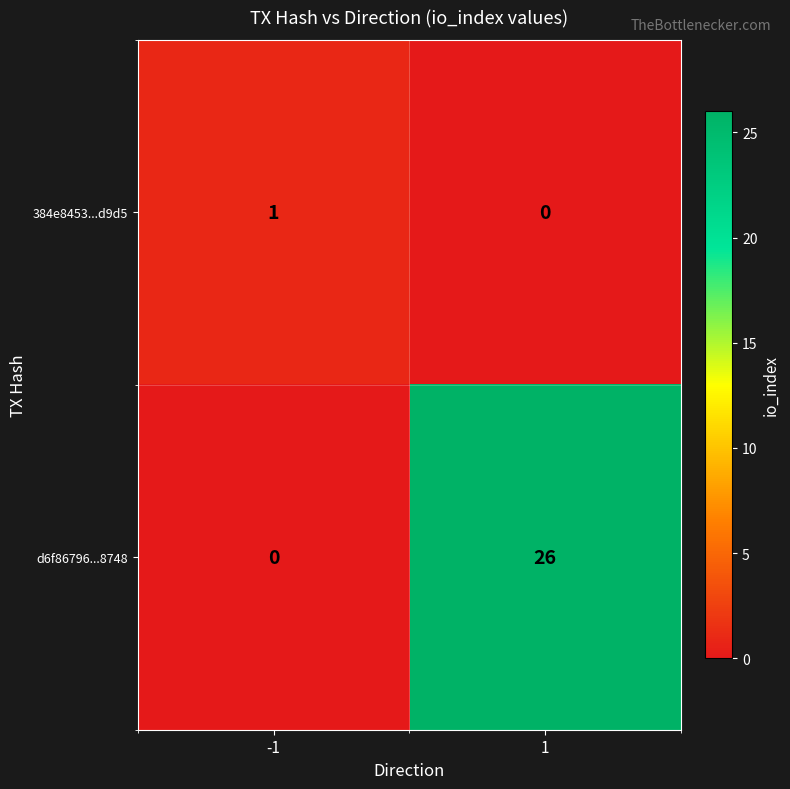

The d6f86796...8748 series shows 0 at -1. True or false?

True